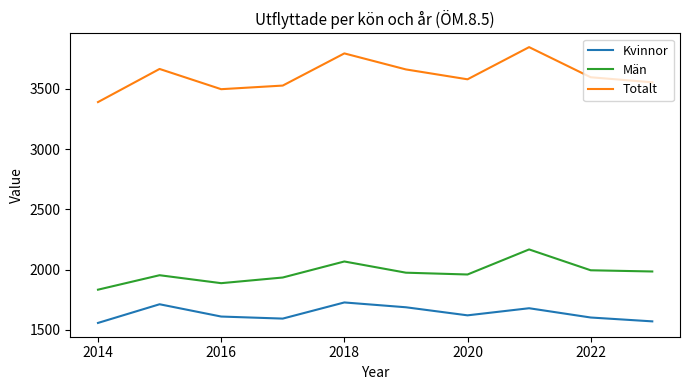

Which series has the largest total across all categories?

Totalt